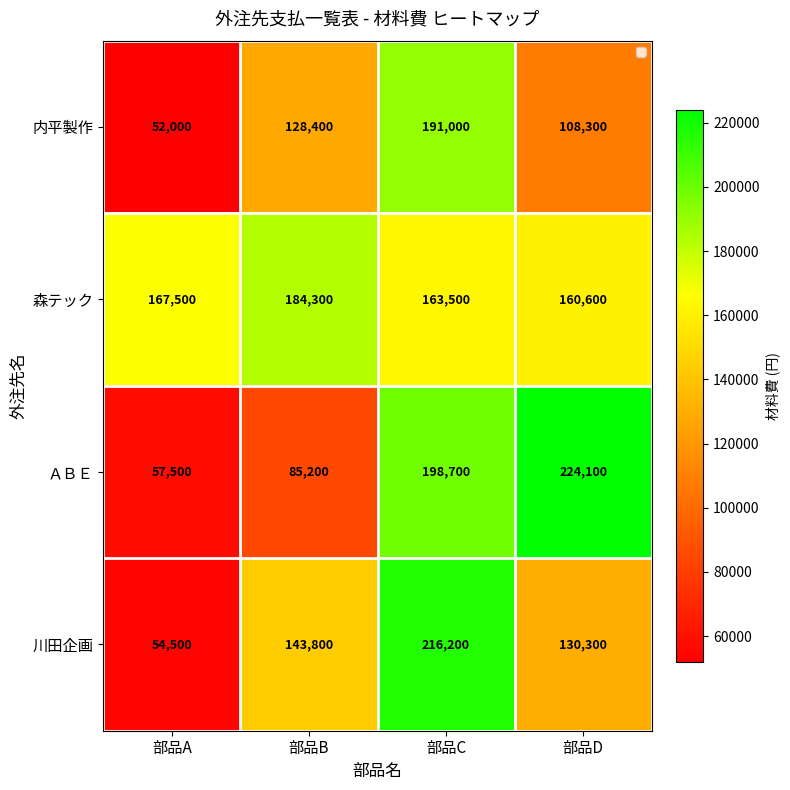

At which label is 森テック closest to 172450?

部品A